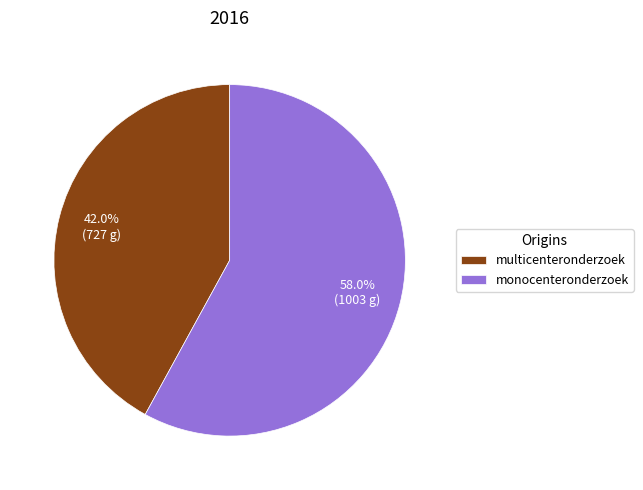

The multicenteronderzoek slice represents 30% of the pie. True or false?

False